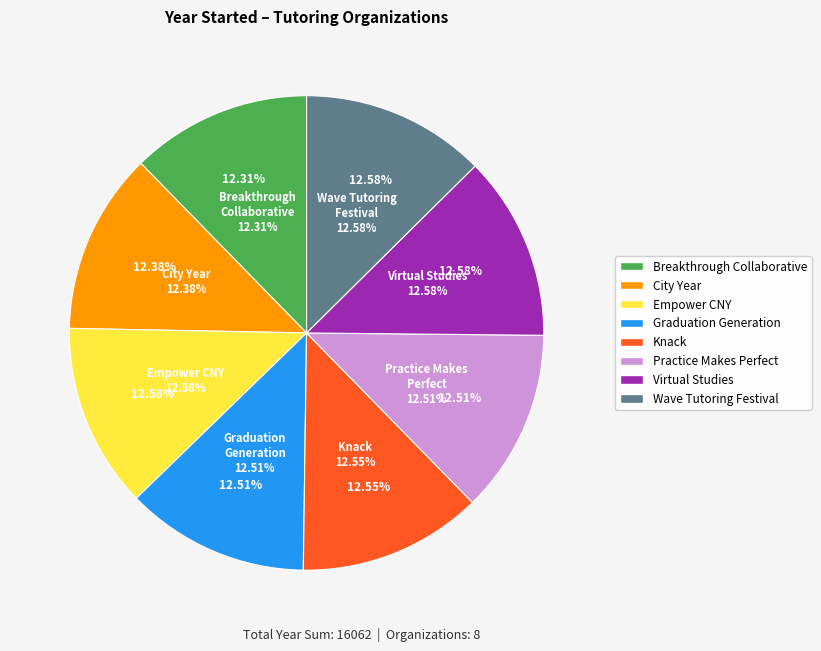

To the nearest percent, what portion does City Year represent?

12%